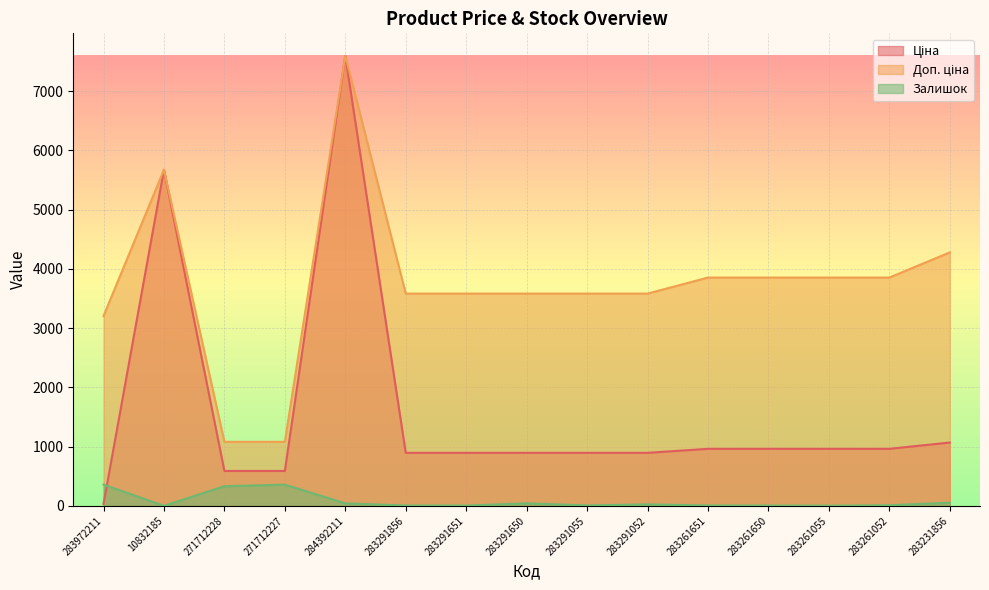

How many values in the Доп. ціна series exceed 3583?

12